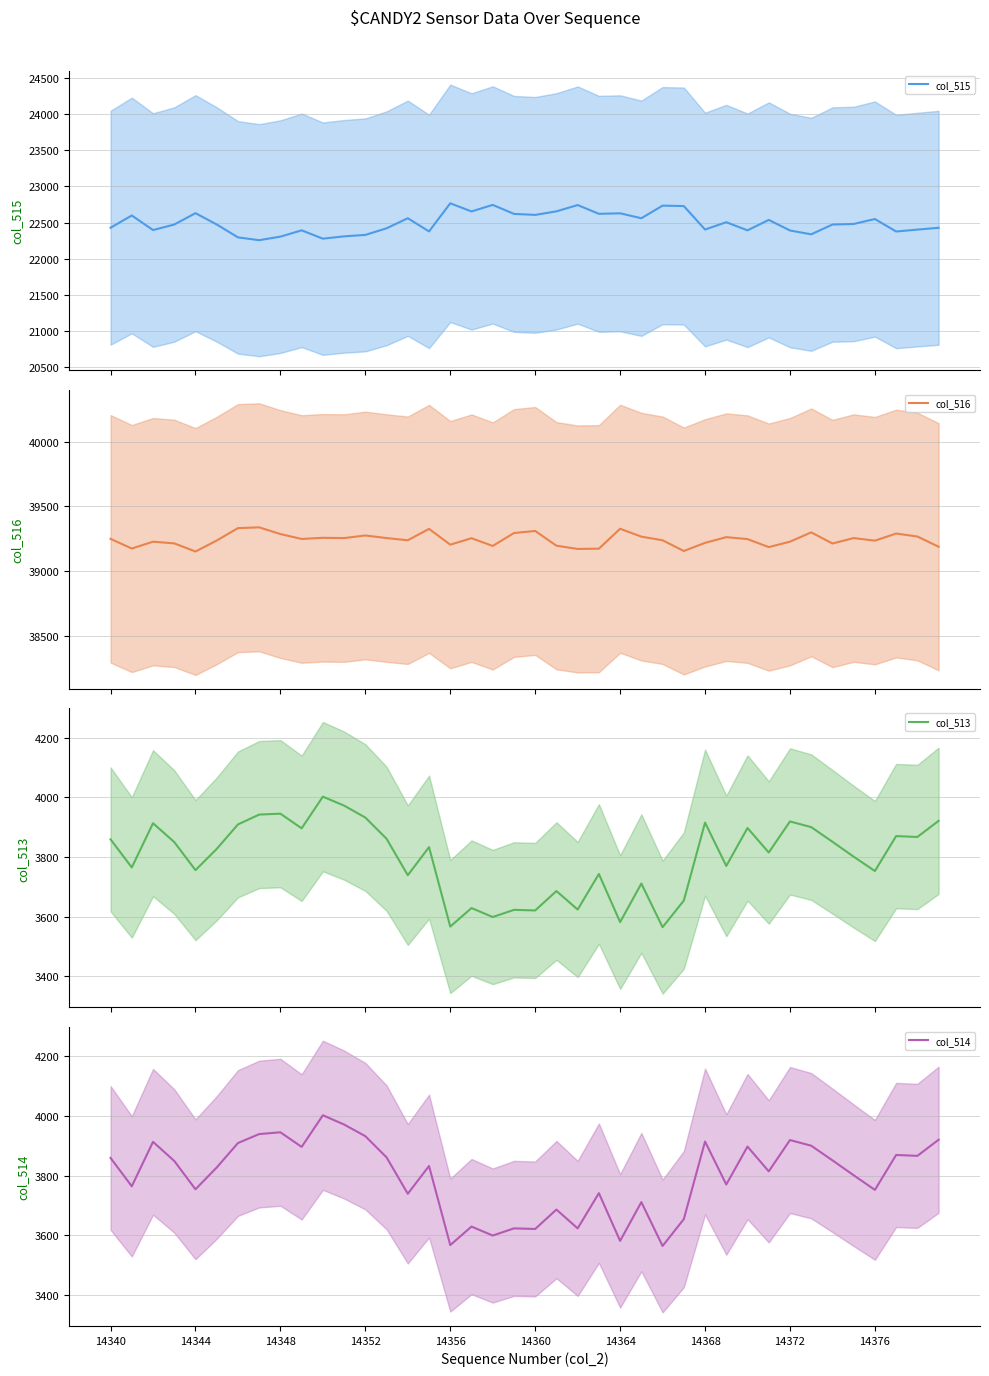

What is the minimum value for col_516?

39150